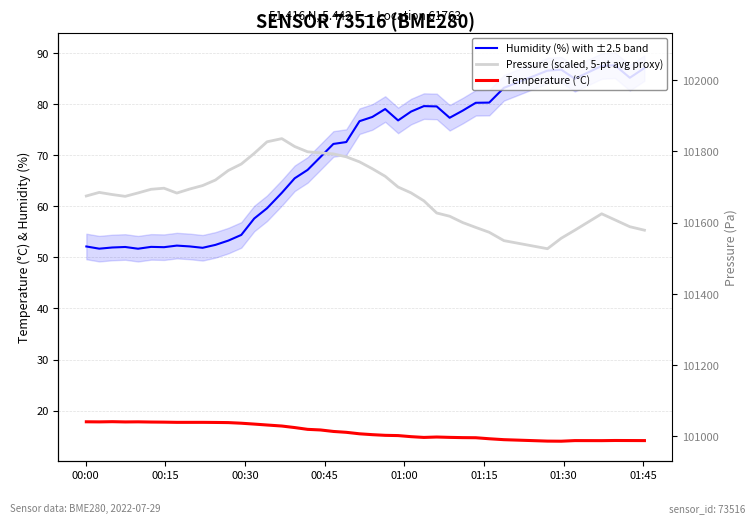

How many values in the Temperature (°C) series exceed 15?

25